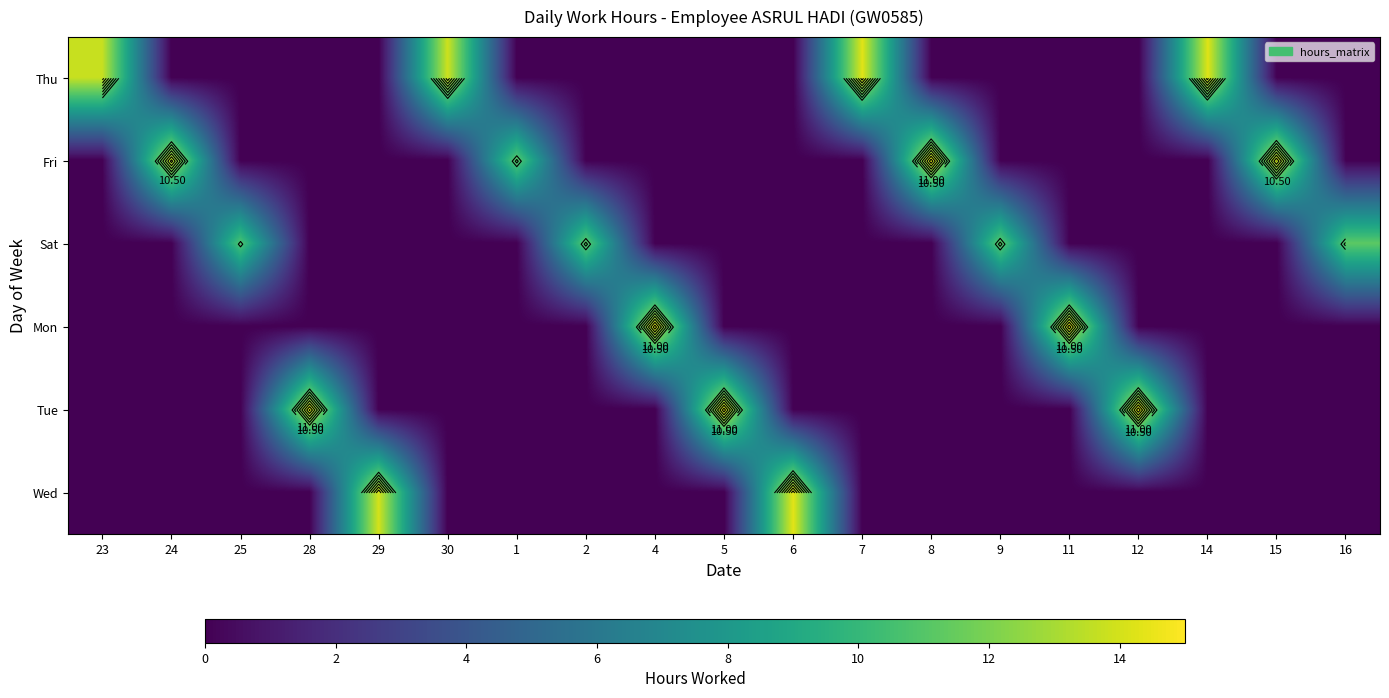

Is the value of Tue at 9 greater than the value of Sat at 7?

No